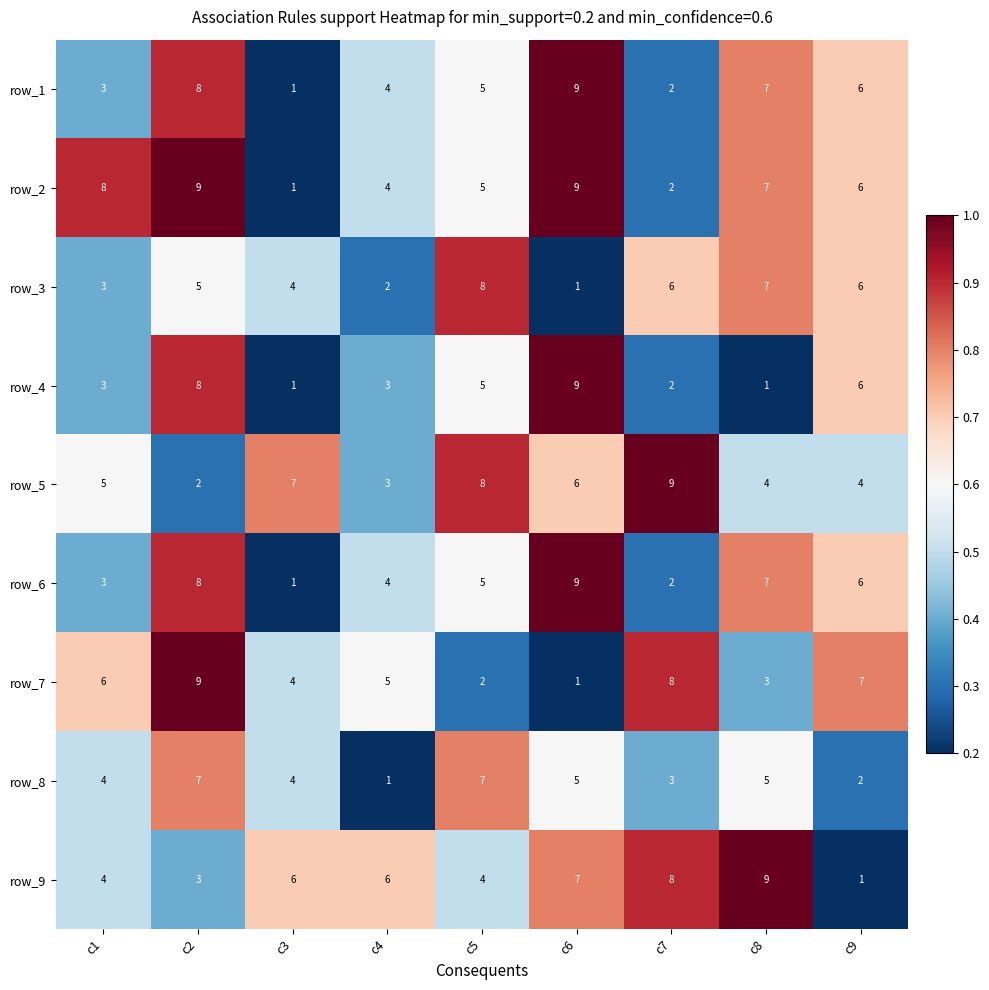

How many data points in row_6 are less than 5?

4